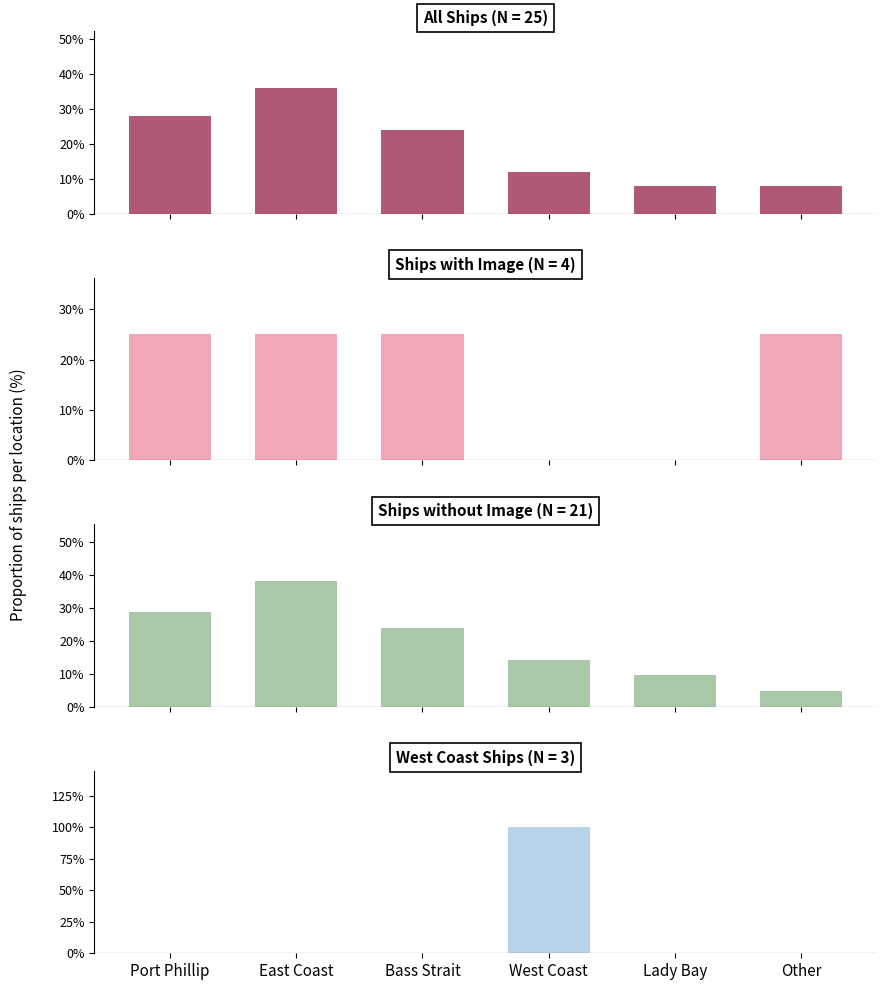

Reading right to left, what are all the values shown in this chart?

4.8	9.5	14.3	23.8	38.1	28.6